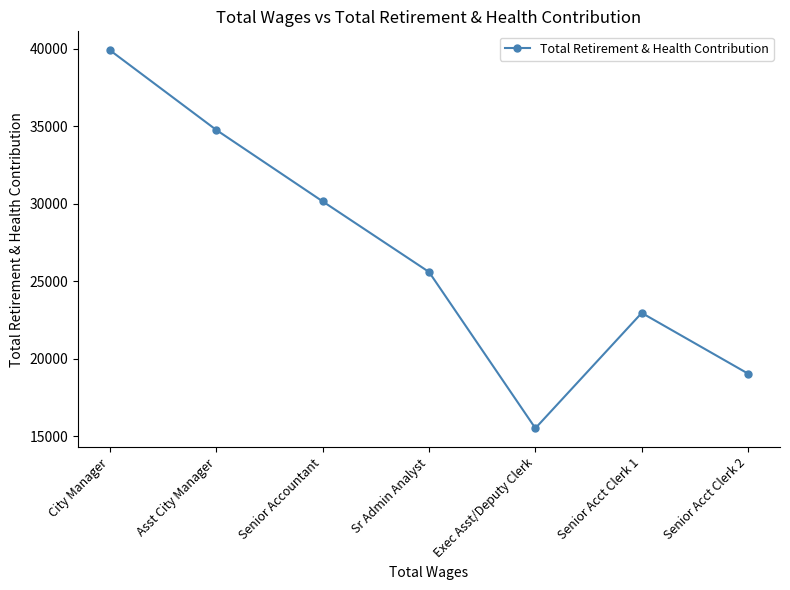

Which label corresponds to the smallest value in the chart?

Exec Asst/Deputy Clerk